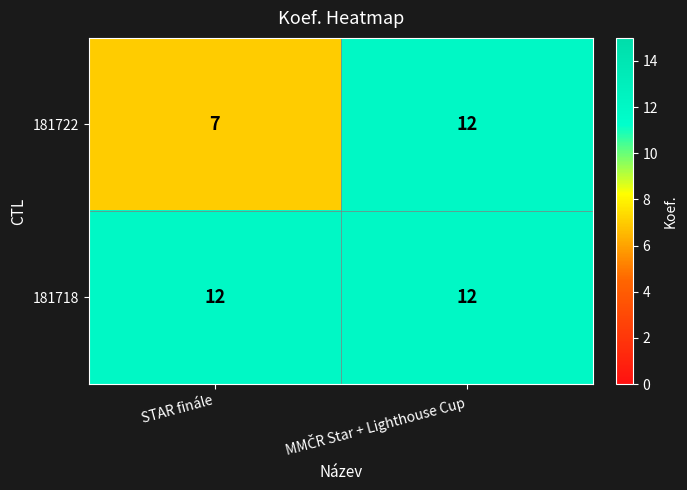

What is the highest value of the 181722 series?

12